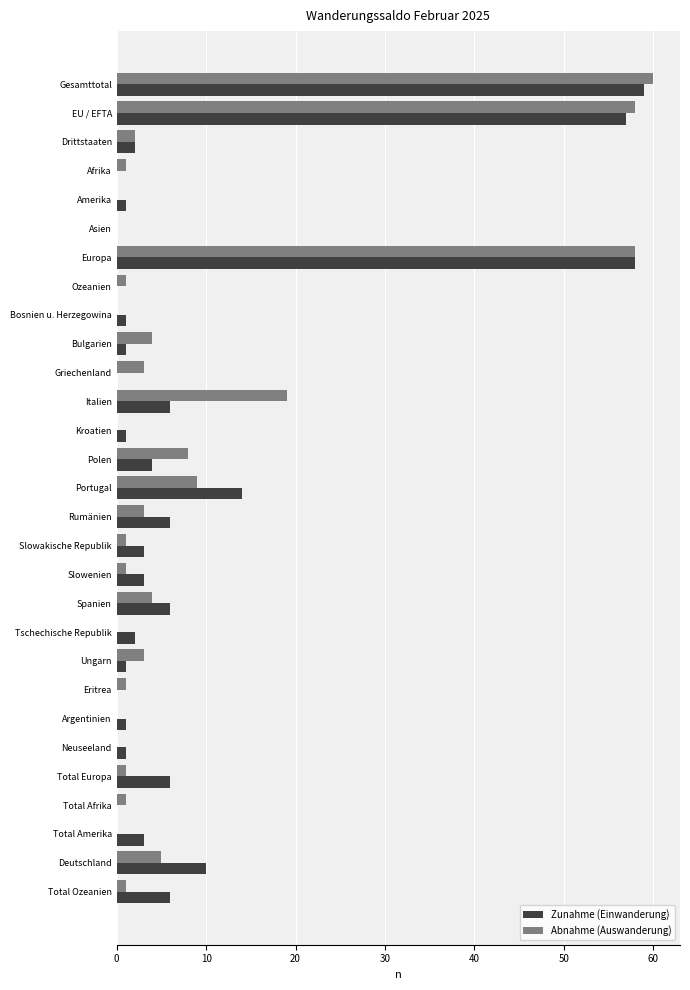

Where is Zunahme (Einwanderung) nearest to the value 29?

Portugal